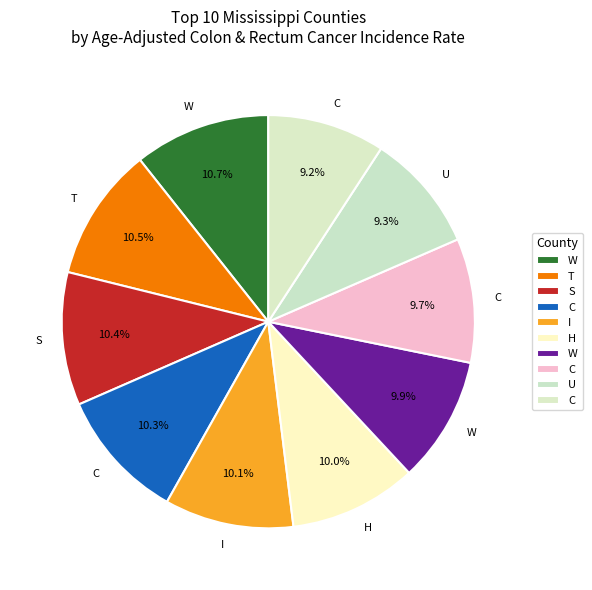

Count the number of slices in the pie.

10